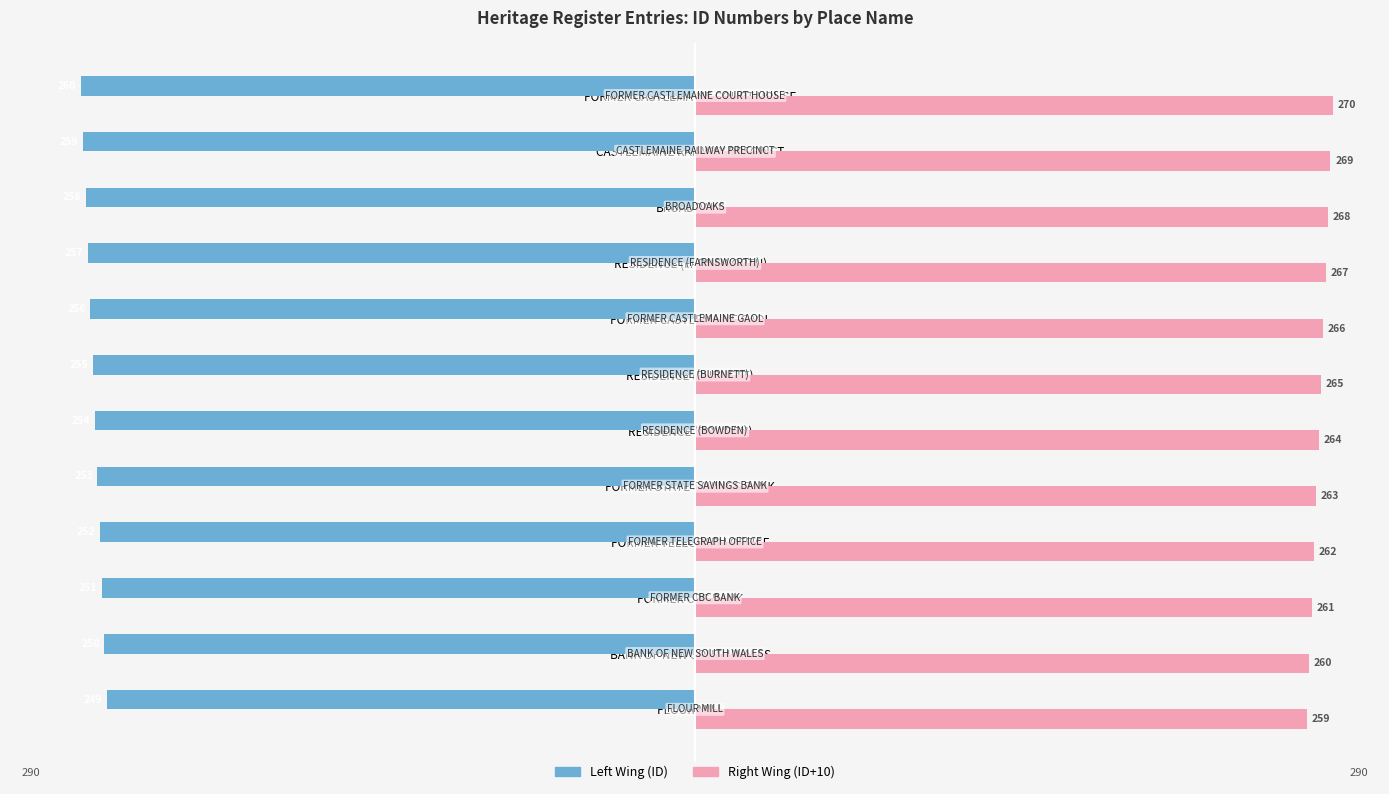

What is the spread (max minus min) of values at FORMER CASTLEMAINE COURT HOUSE?

530